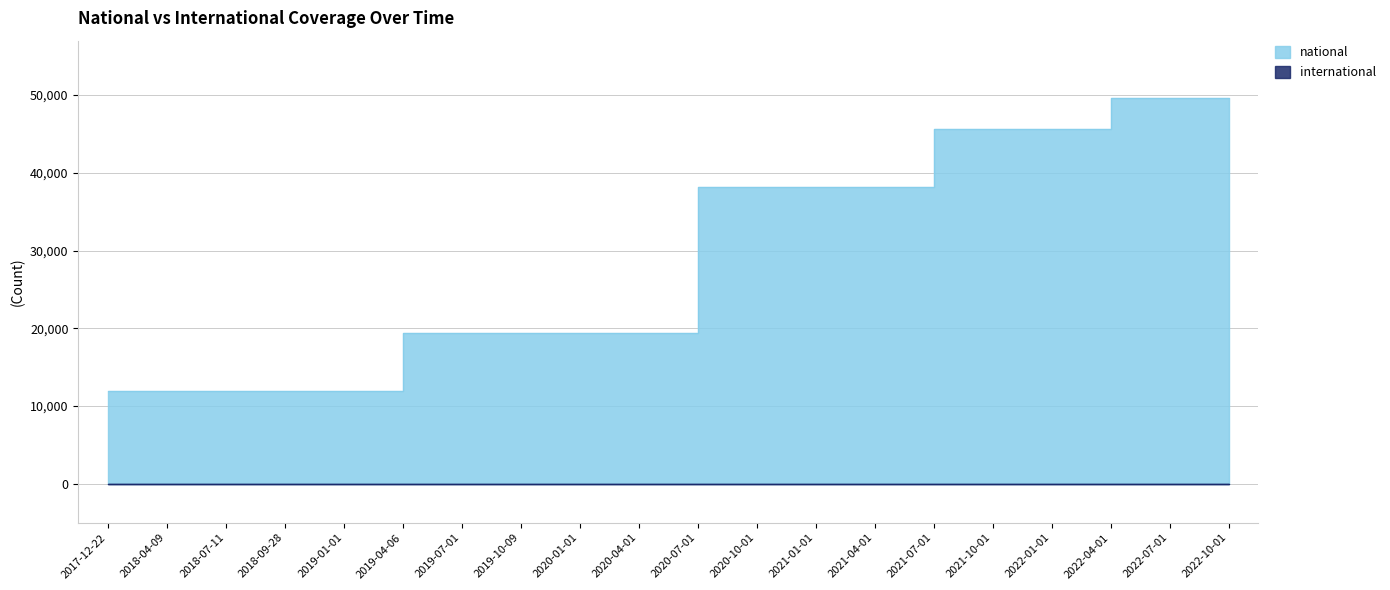

What is the smallest value displayed?

11940